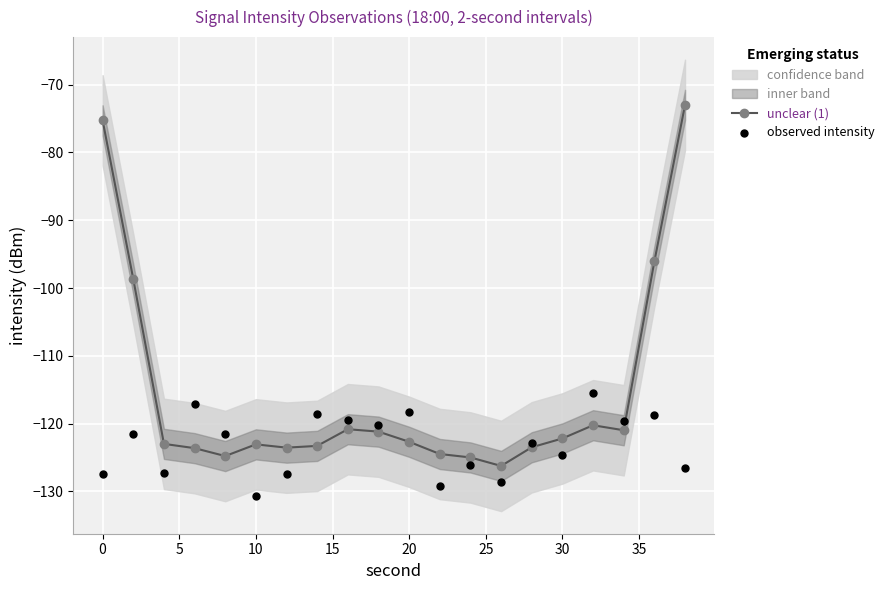

Which series contains the highest Y value?

unclear (1)